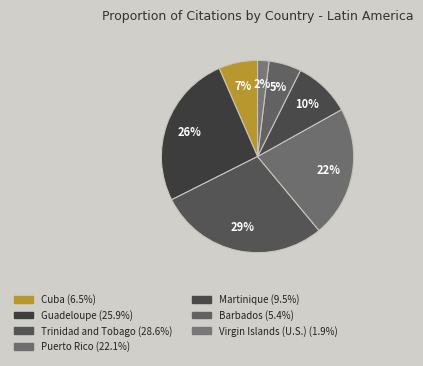

Is Trinidad and Tobago the majority of the pie?

No